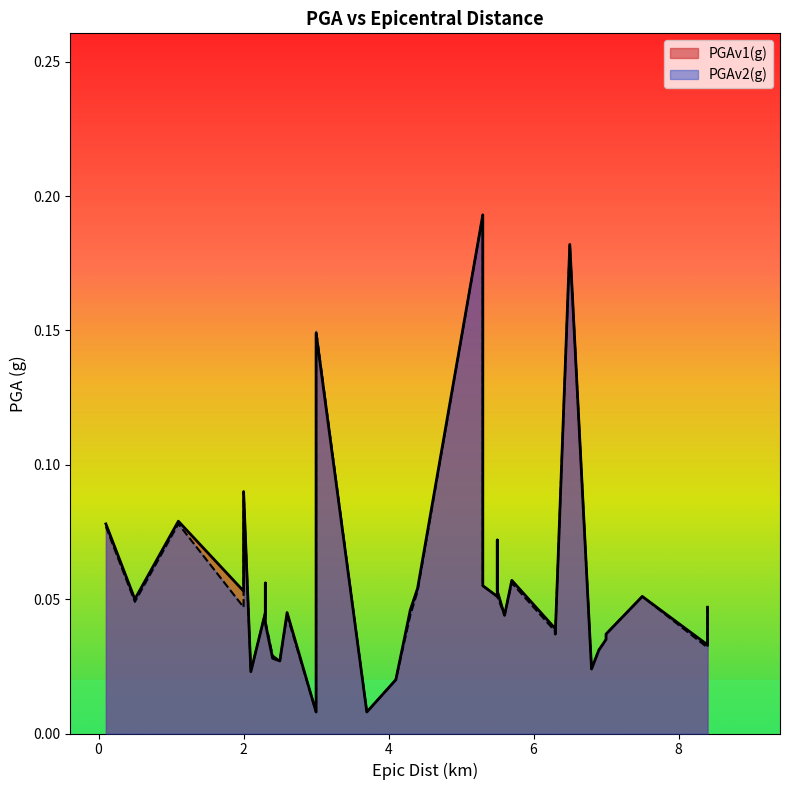

What is the average value of the PGAv2(g) series?

0.1